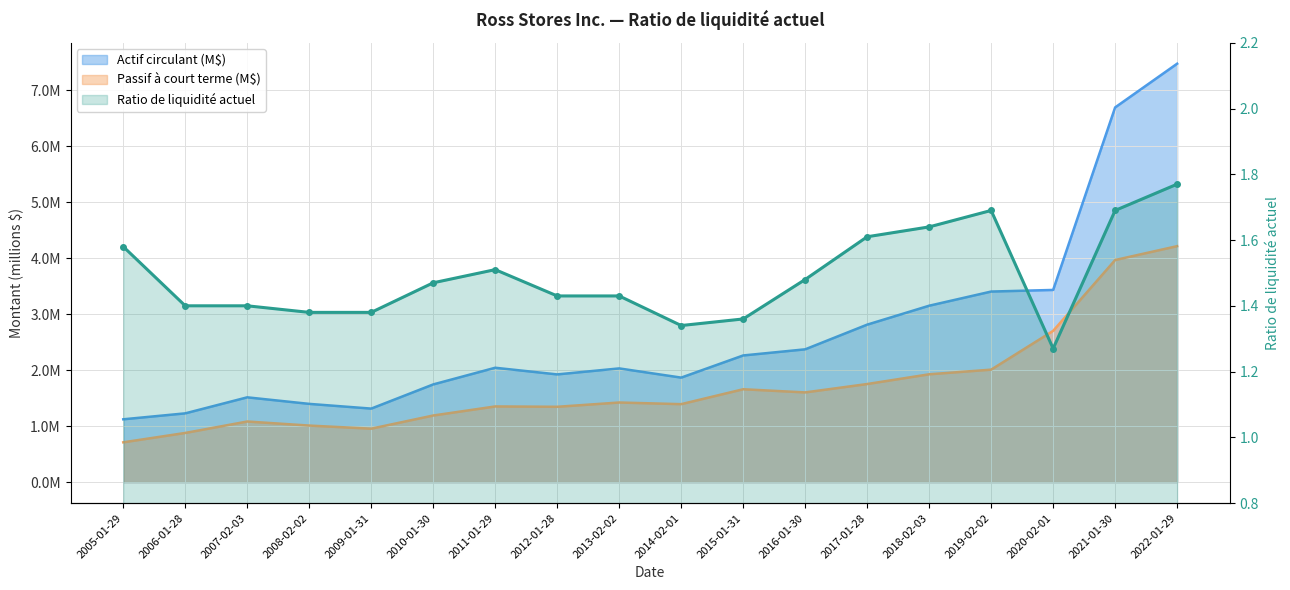

What position from the left is 2010-01-30?

6